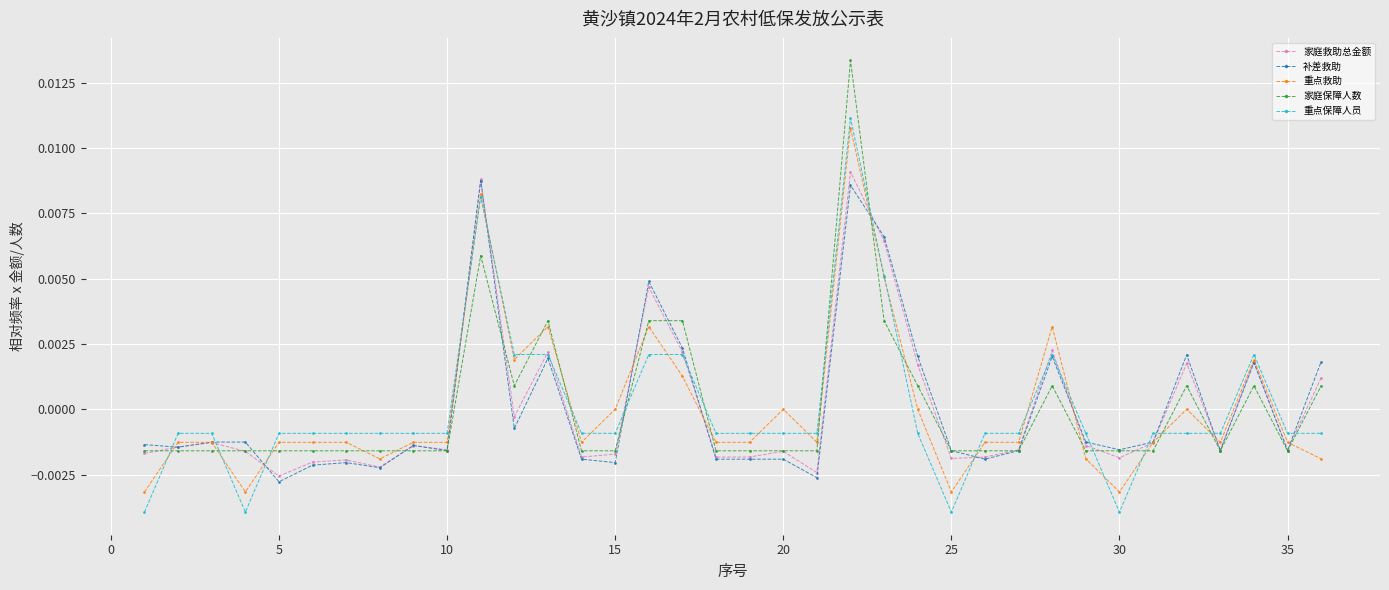

Which series ends up on top after the final intersection of 重点保障人员 and 家庭保障人数?

家庭保障人数